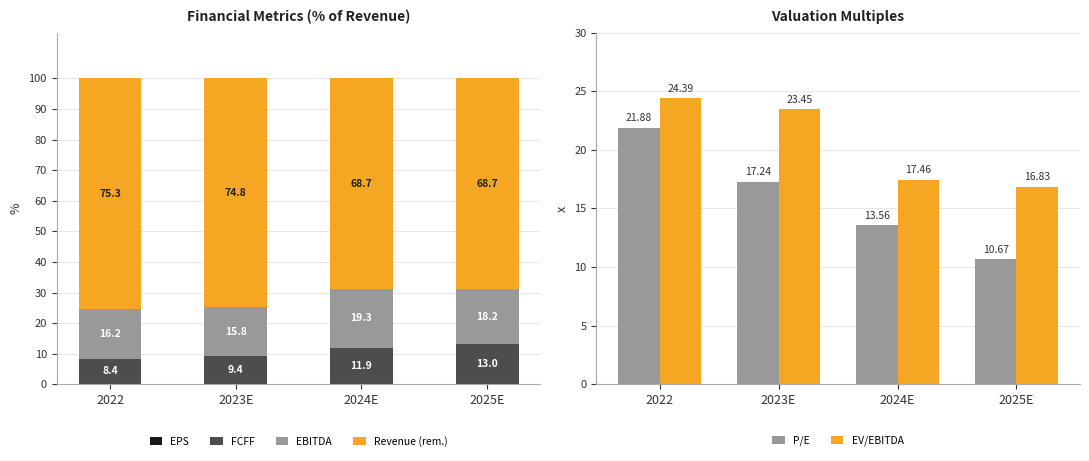

List the labels in order of FCFF value, smallest first.

2022, 2023E, 2024E, 2025E